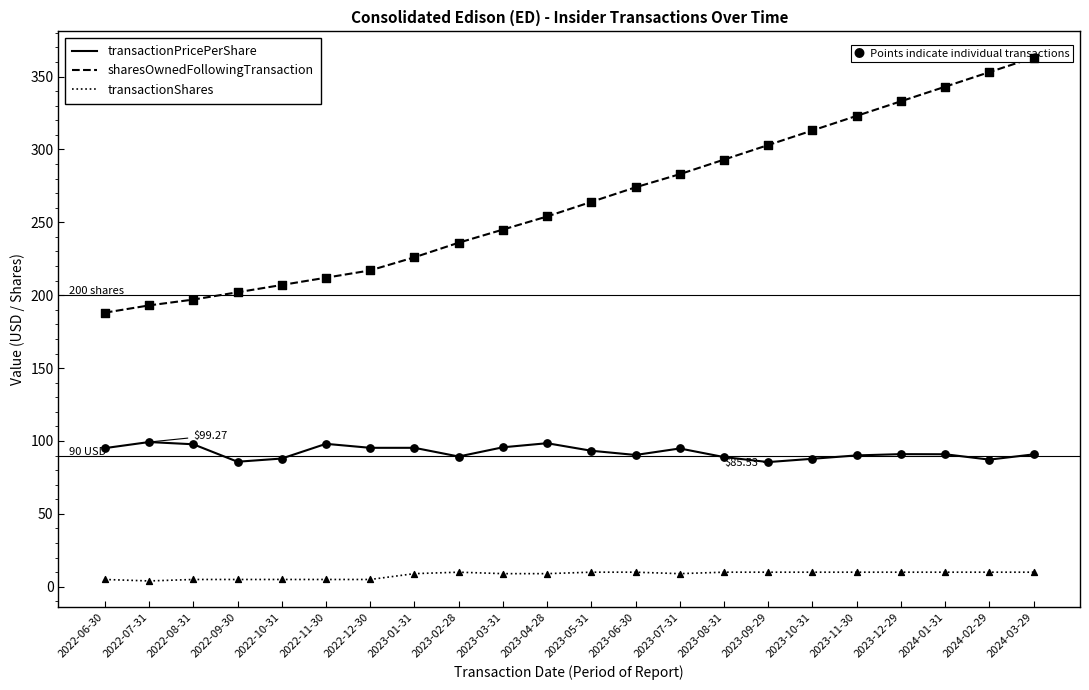

At how many categories does at least one series exceed 31?

22